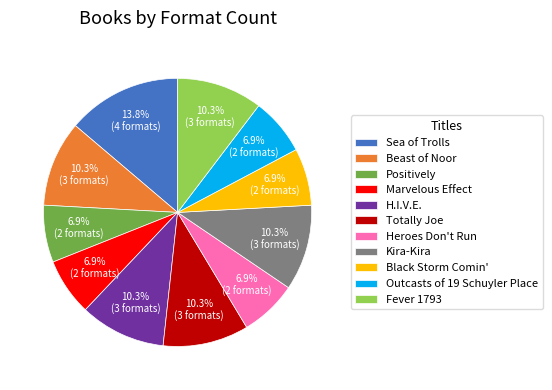

To the nearest percent, what is the average slice percentage?

9%